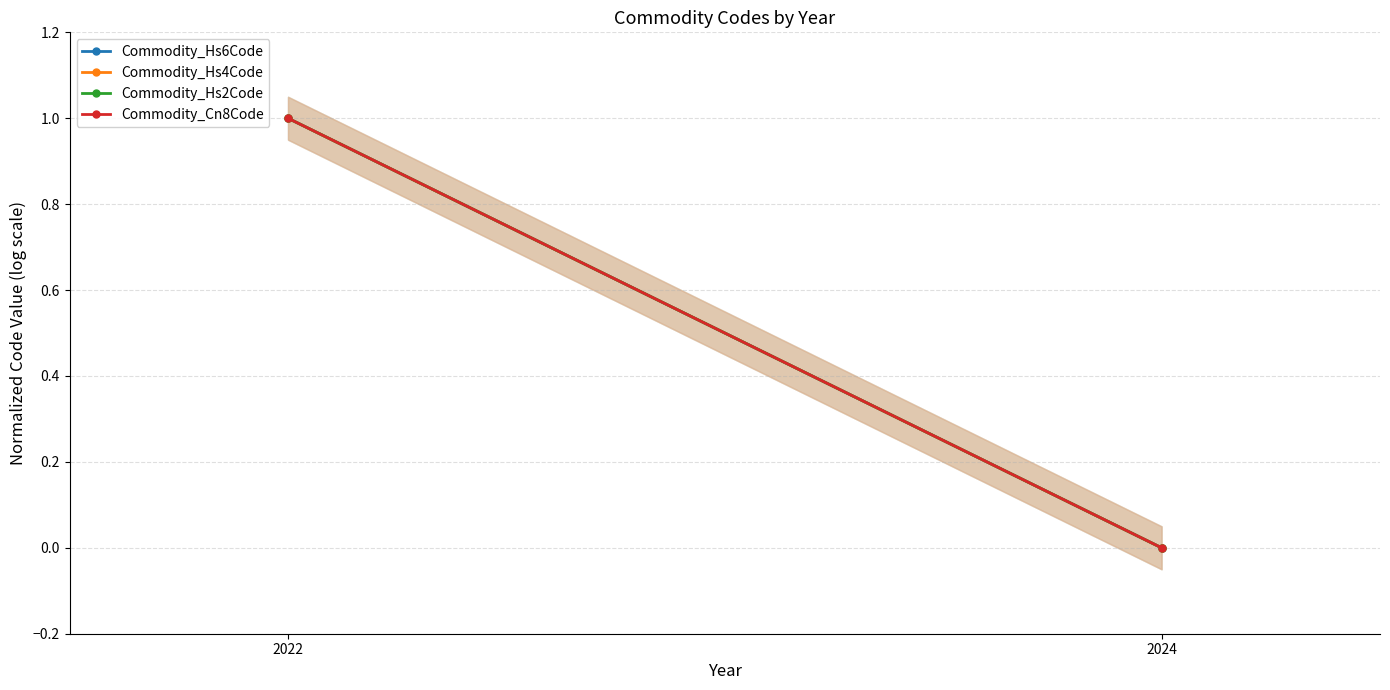

Is it true that Commodity_Hs6Code equals 0 at 2024?

True